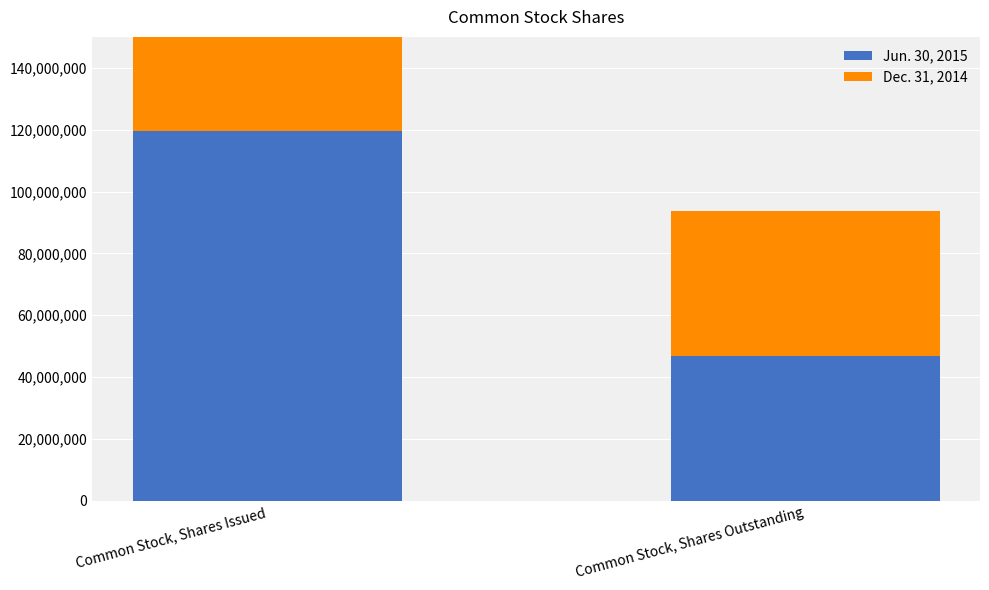

Where is Dec. 31, 2014 nearest to the value 46888500?

Common Stock, Shares Issued